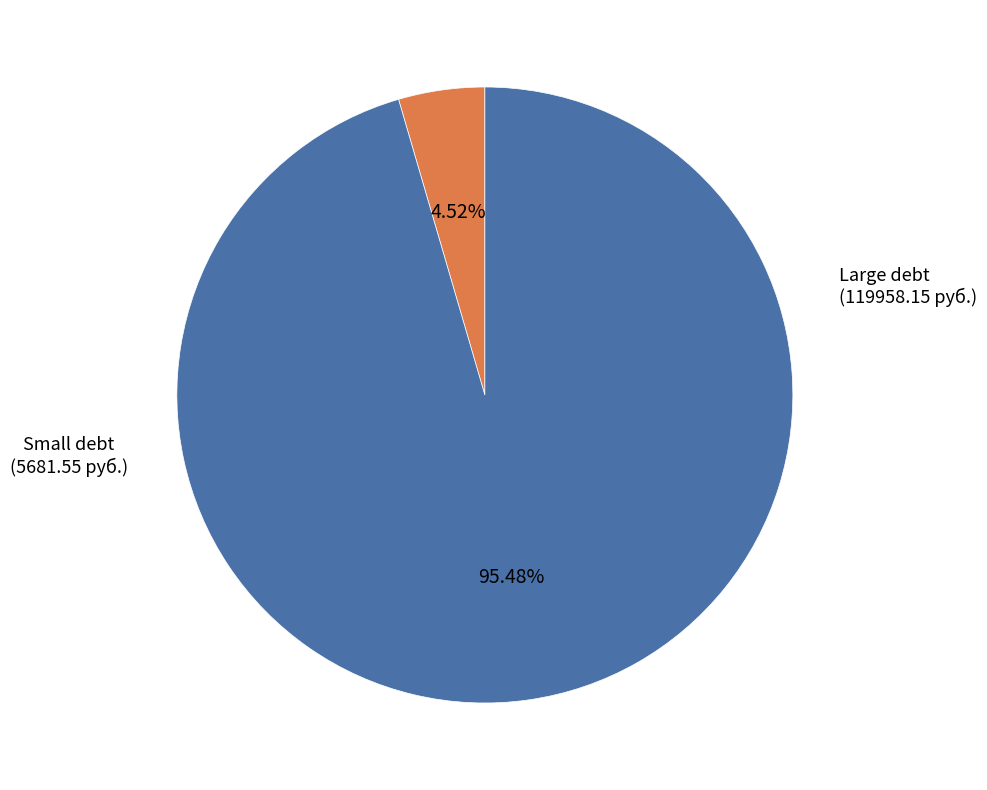

Does any single category account for the majority?

Yes